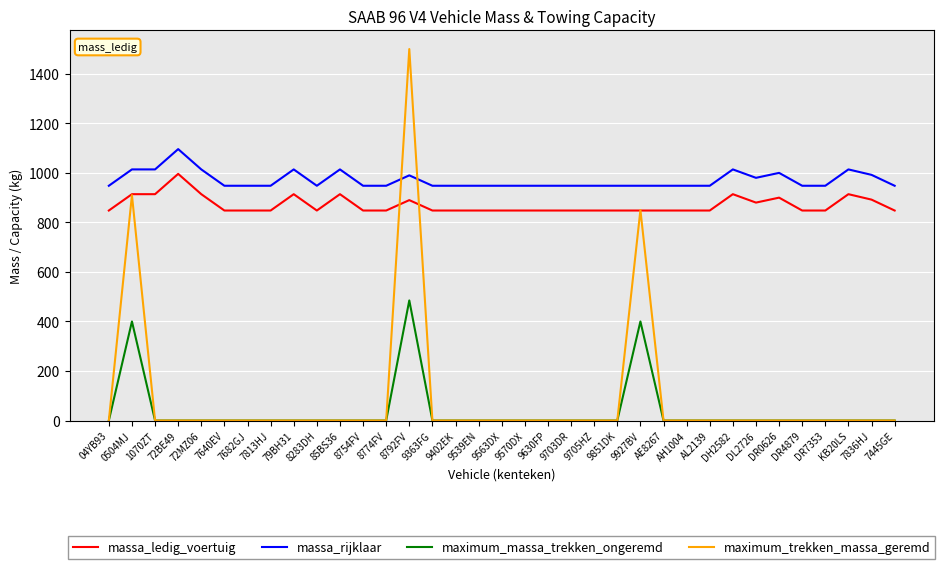

What are all the series names shown in the legend?

massa_ledig_voertuig, massa_rijklaar, maximum_massa_trekken_ongeremd, maximum_trekken_massa_geremd